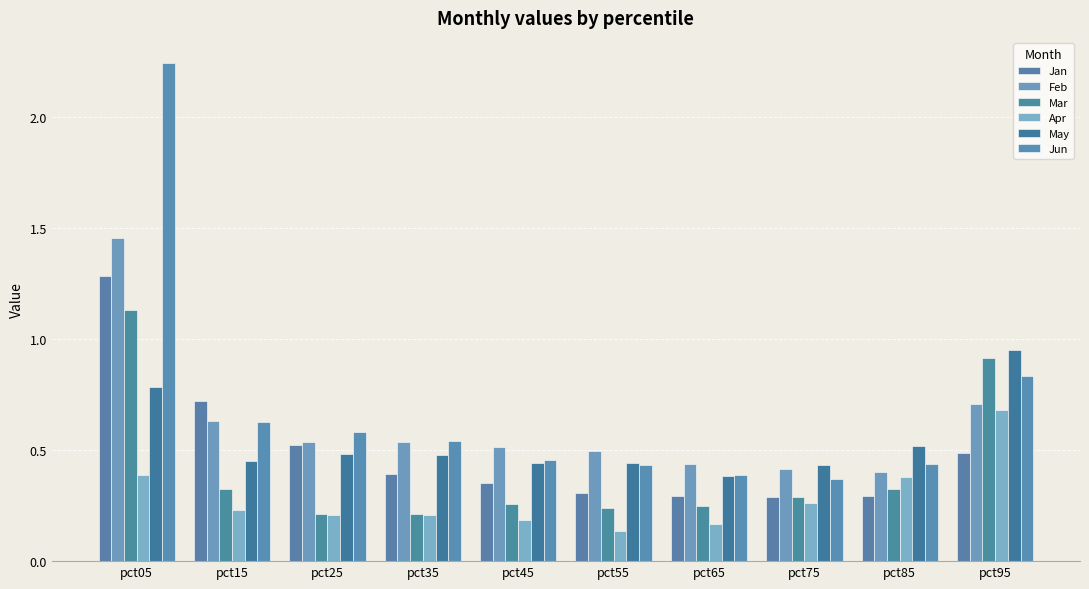

True or false: Mar has a value of 0.1 at pct45.

False